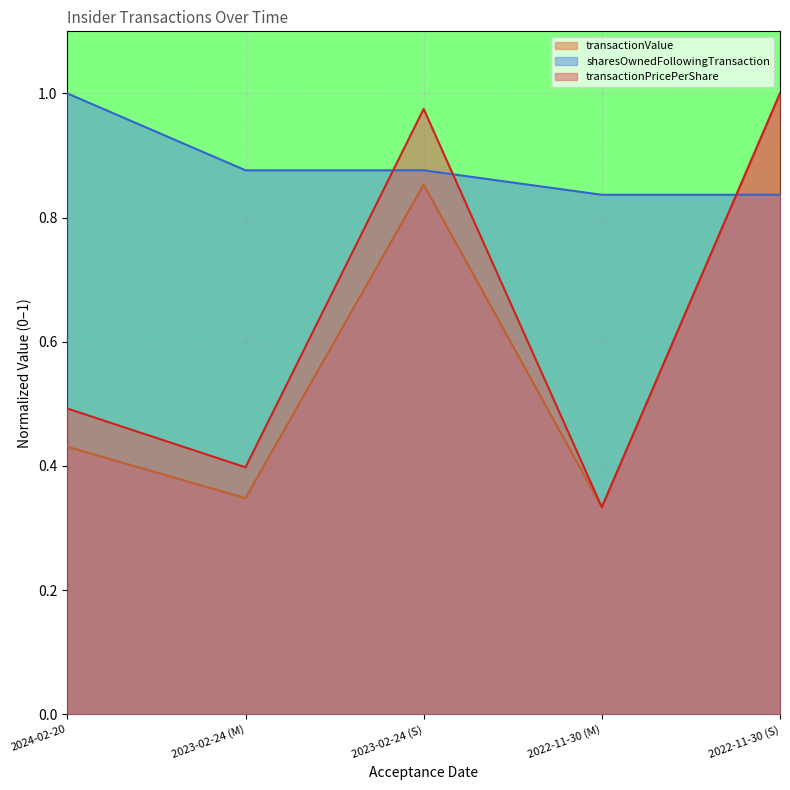

Between 2023-02-24 (S) and 2022-11-30 (S), which series saw the biggest shift?

transactionValue